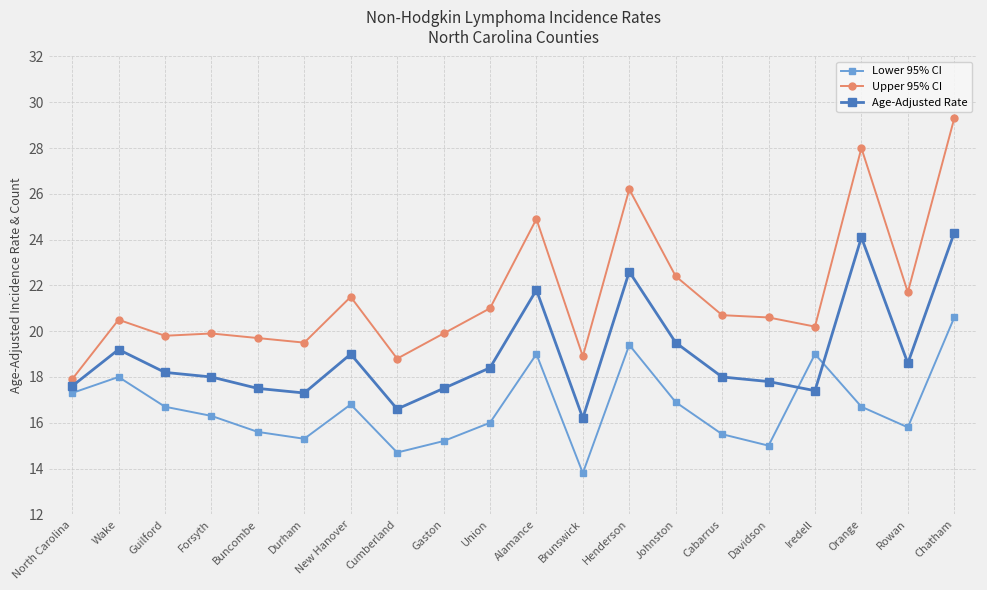

At which category does the chart reach its peak across all series?

Chatham